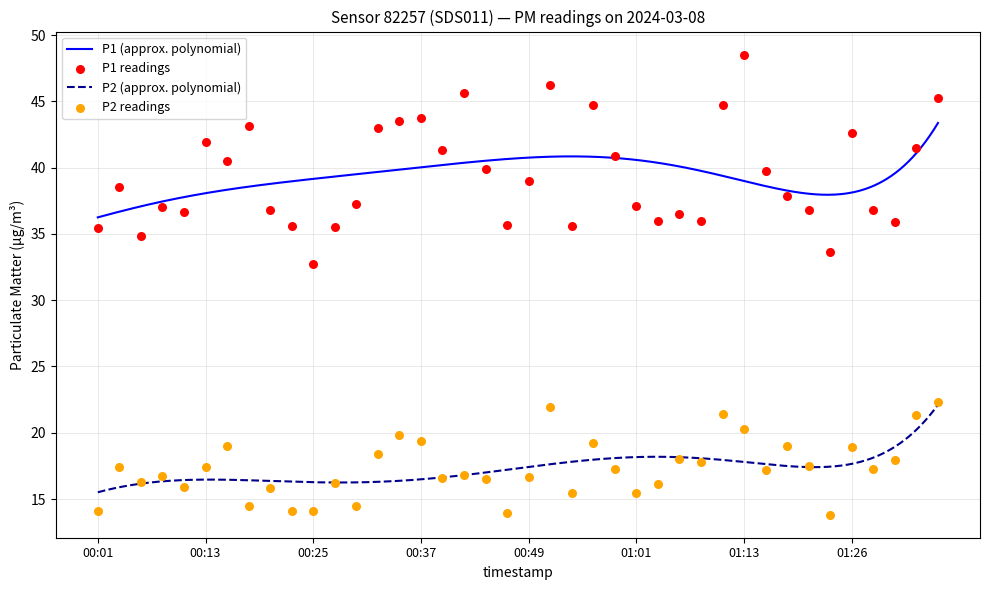

At which category is the sum across all series the highest?

01:13